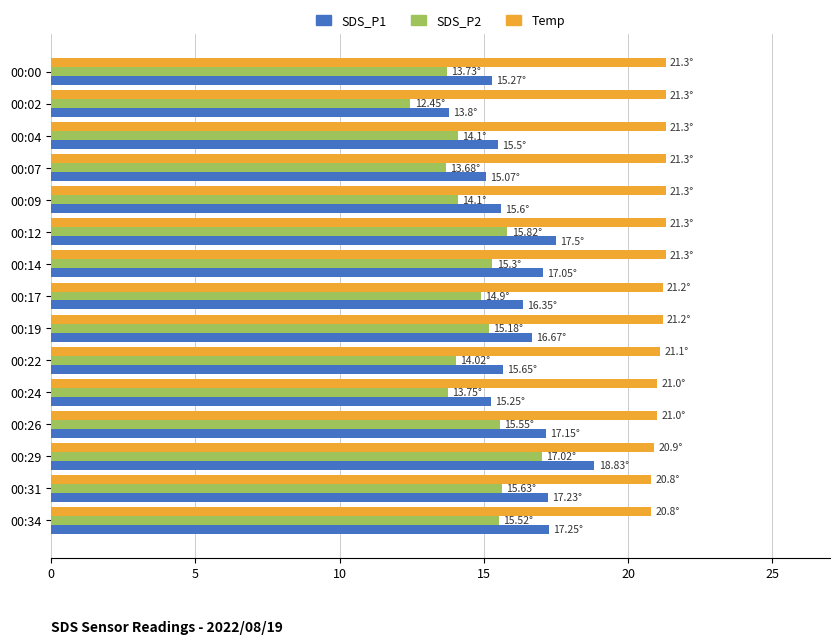

At how many categories does at least one series exceed 18?

15